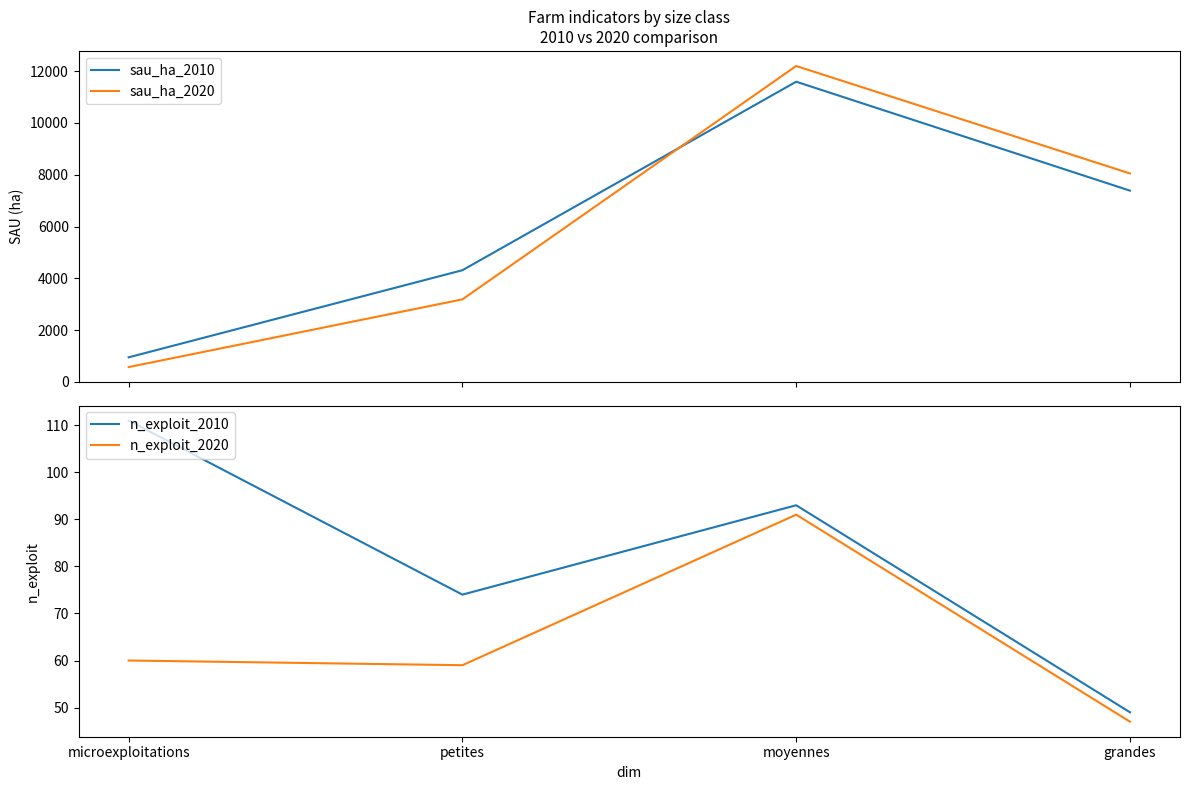

True or false: n_exploit_2020 and sau_ha_2020 cross at least once.

False